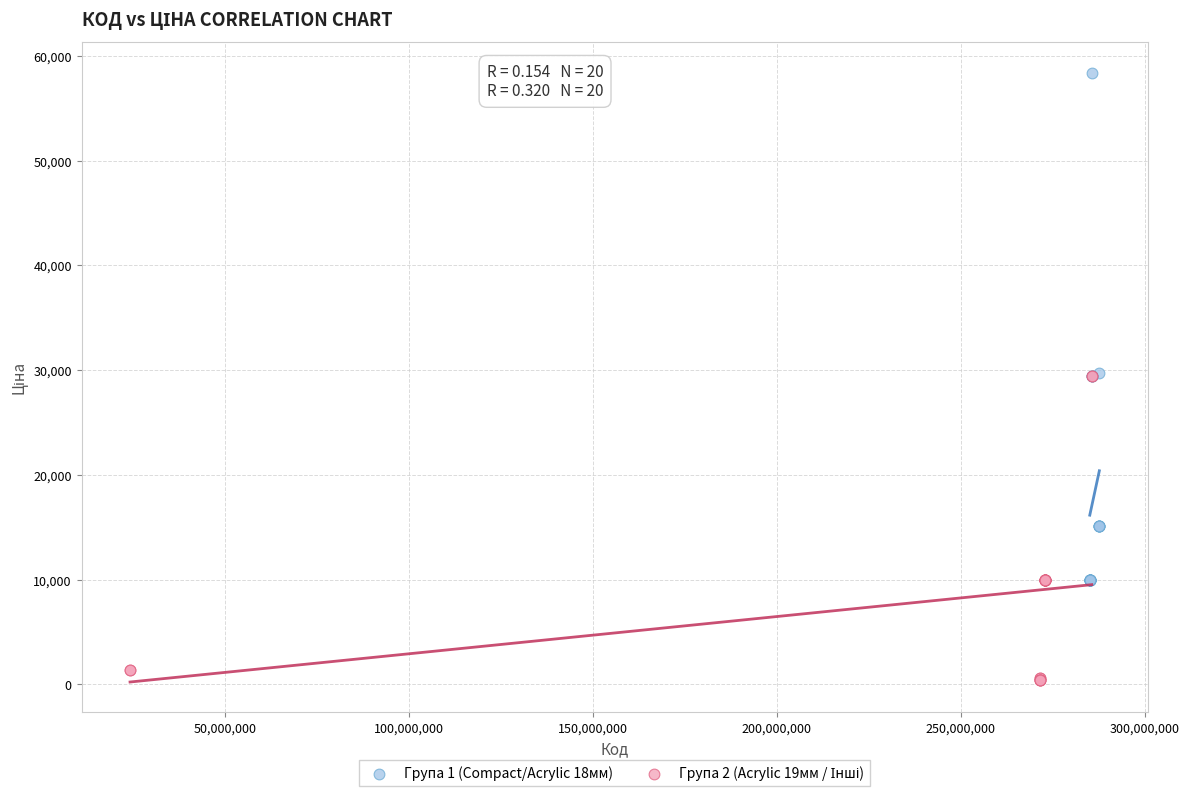

Which series contains the highest Y value?

Група 1 (Compact/Acrylic 18мм)